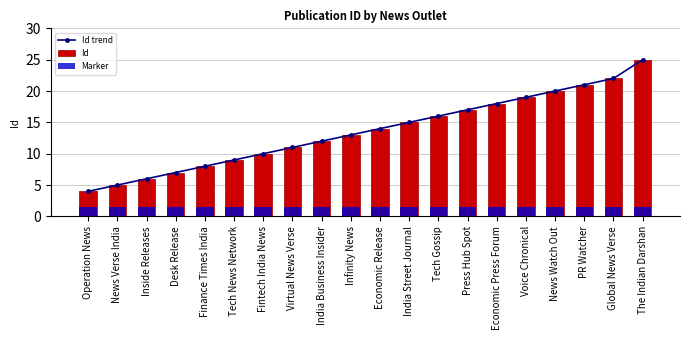

How many series are shown in this chart?

3